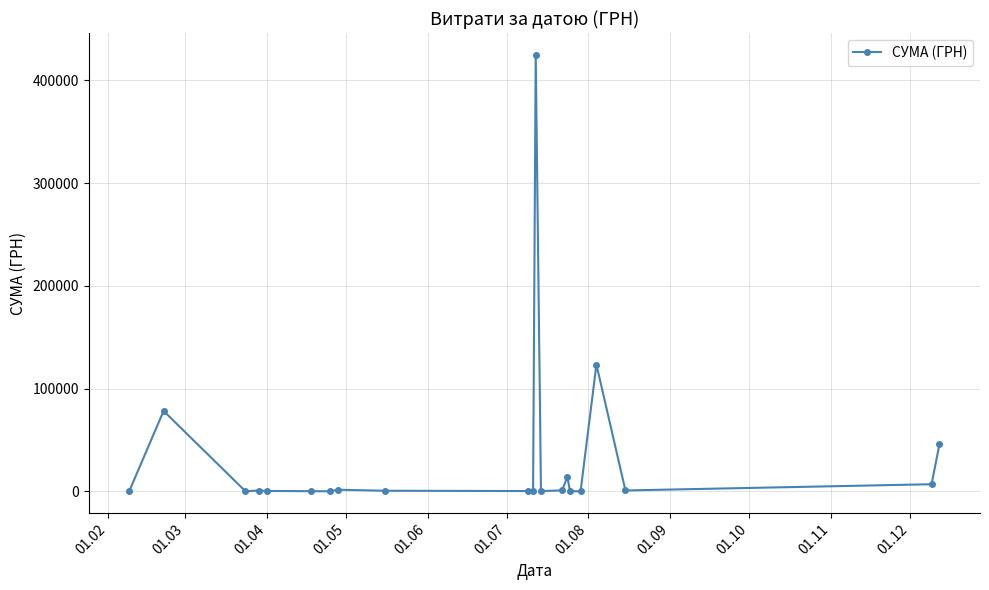

What is the difference between the maximum and minimum values?

424627.8